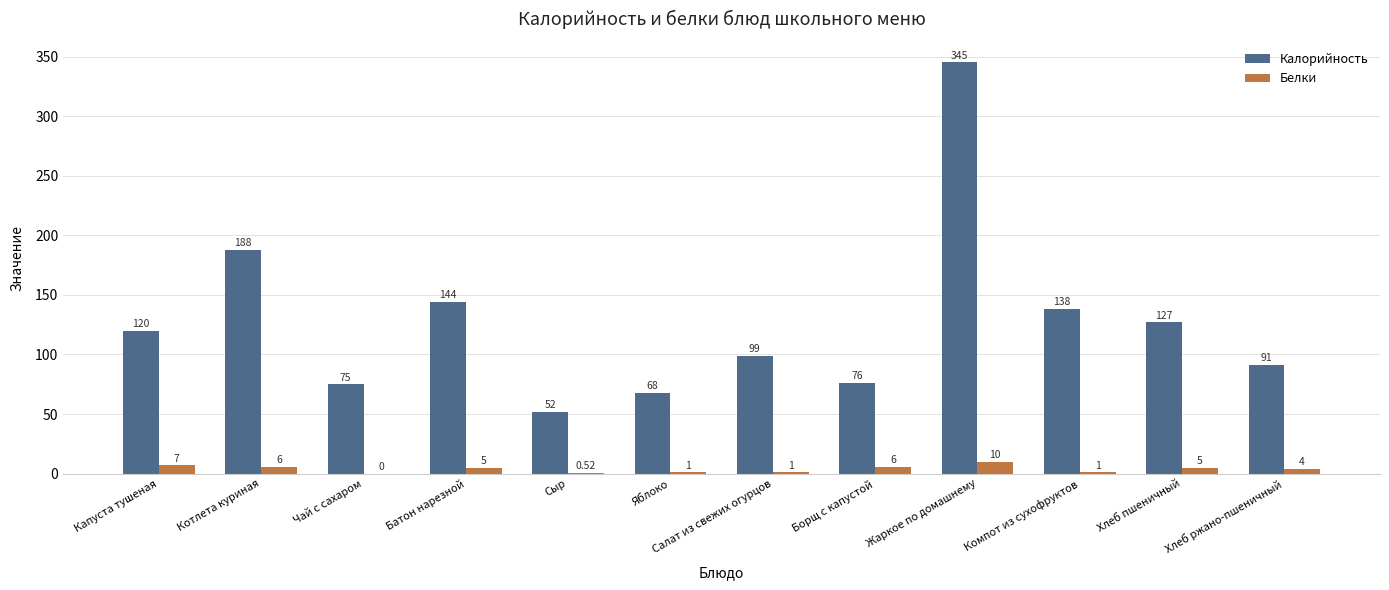

How many positive values does the Белки series have?

11